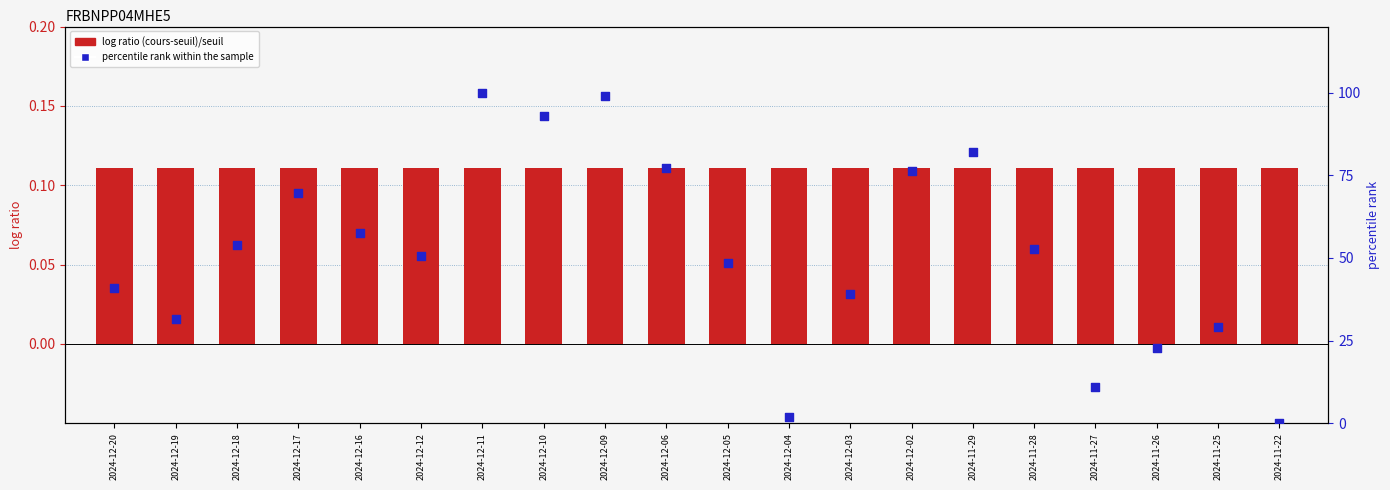

Which series contains the highest Y value?

percentile rank within the sample